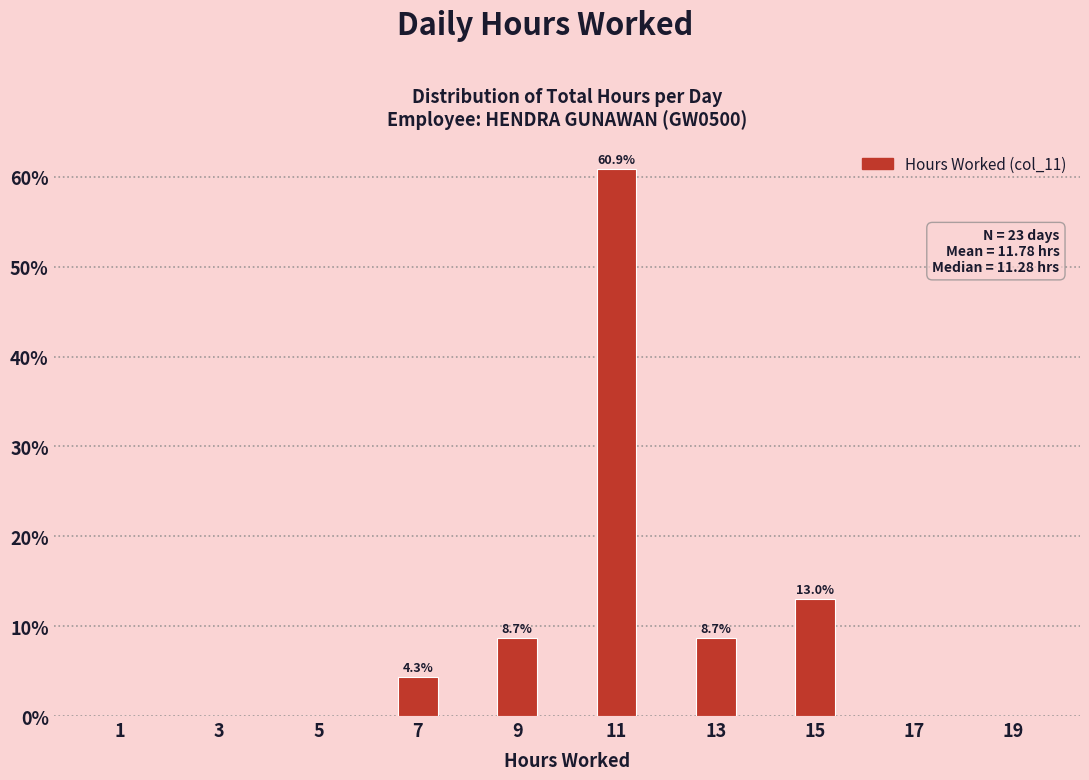

Reading left to right, list all the values displayed in this chart.

1=0.0	3=0.0	5=0.0	7=4.3	9=8.7	11=60.9	13=8.7	15=13.0	17=0.0	19=0.0